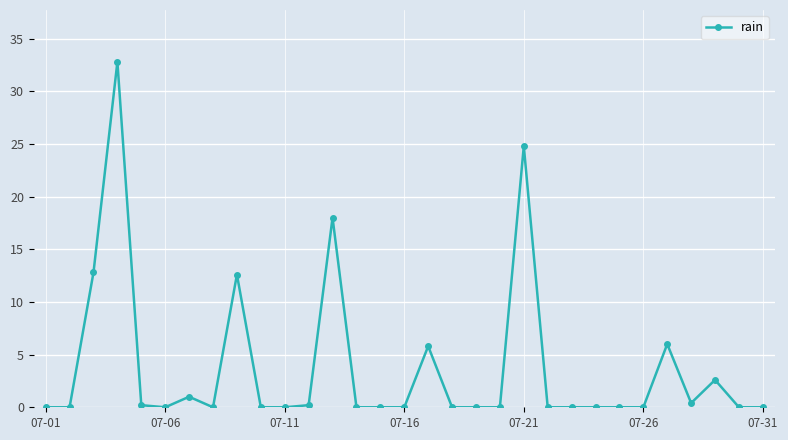

What is the difference between the maximum and minimum values?

32.8